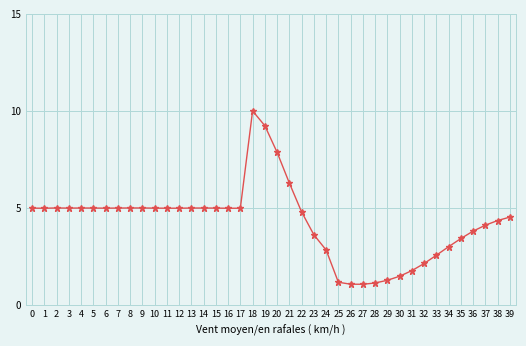

Does the chart display data point markers on the line(s)?

Yes